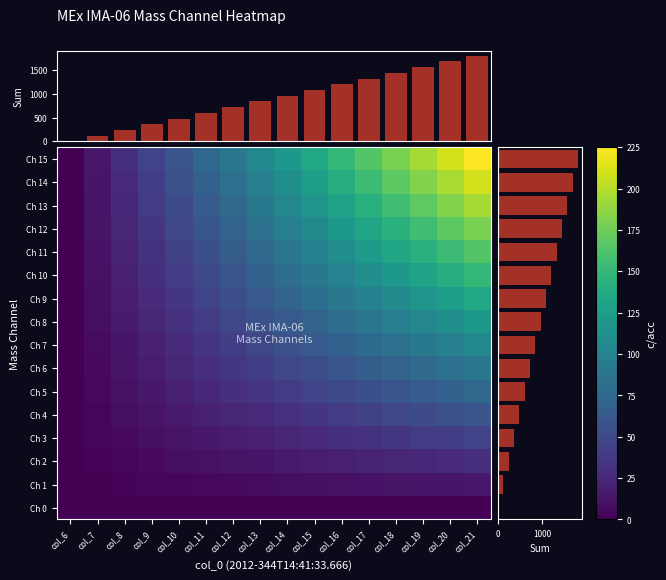

List the series in order of their peak value, lowest first.

Ch 0, Ch 1, Ch 2, Ch 3, Ch 4, Ch 5, Ch 6, Ch 7, Ch 8, Ch 9, Ch 10, Ch 11, Ch 12, Ch 13, Ch 14, Ch 15, column sum, row sum